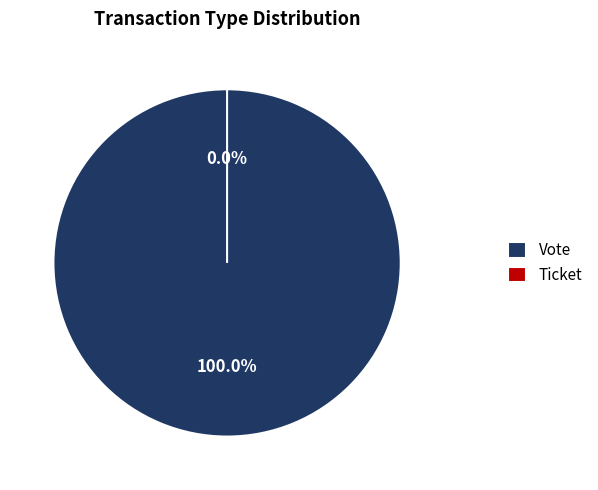

What is the majority slice?

Vote